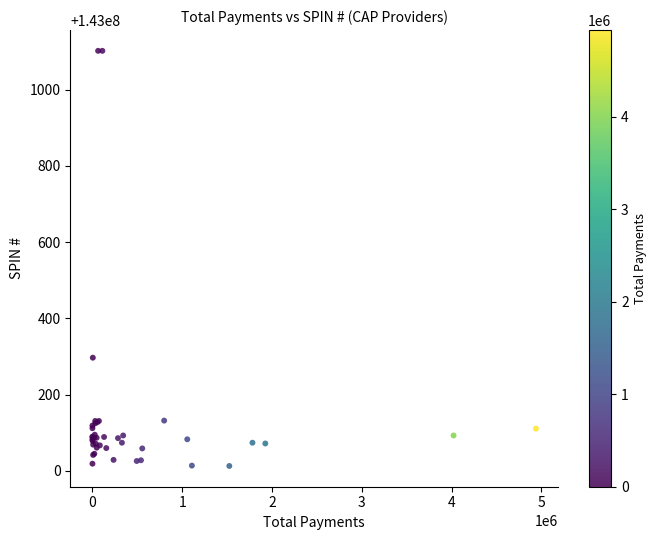

What Y value in the scatter plot is closest to 143000557?

143000297